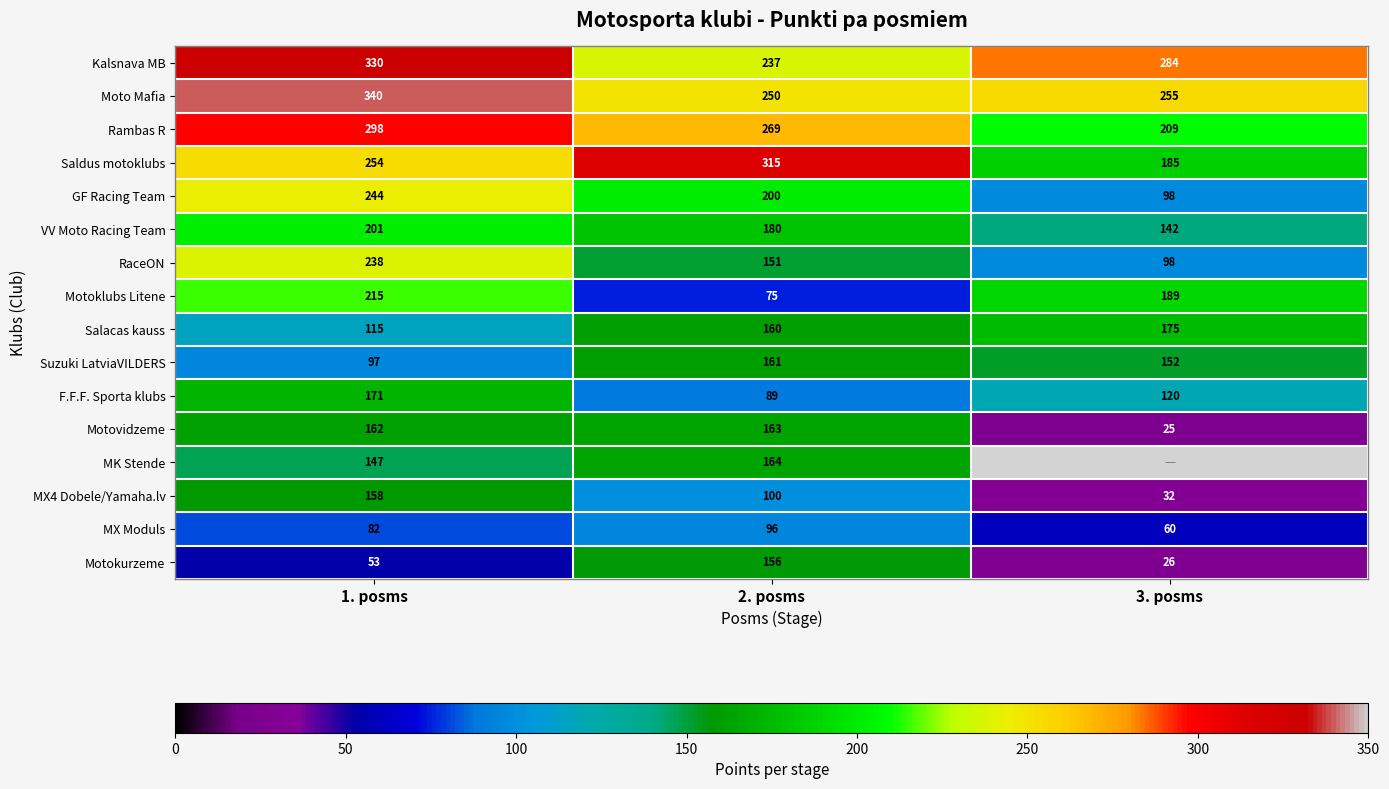

Rank the series at 2. posms from lowest to highest value.

Motoklubs Litene, F.F.F. Sporta klubs, MX Moduls, MX4 Dobele/Yamaha.lv, RaceON, Motokurzeme, Salacas kauss, Suzuki LatviaVILDERS, Motovidzeme, MK Stende, VV Moto Racing Team, GF Racing Team, Kalsnava MB, Moto Mafia, Rambas R, Saldus motoklubs